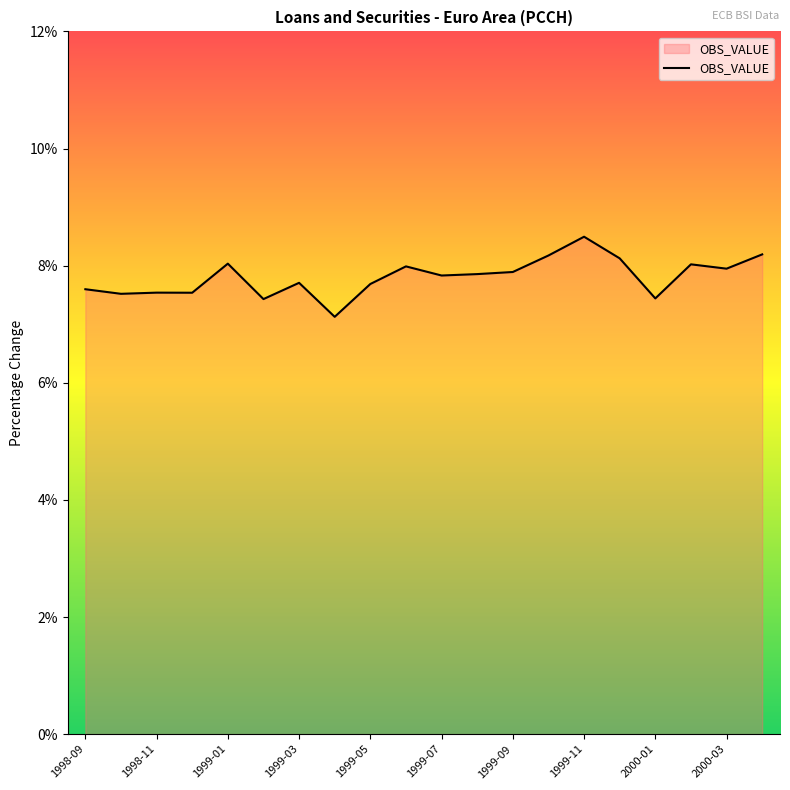

What is the difference between the maximum and minimum values?

1.4